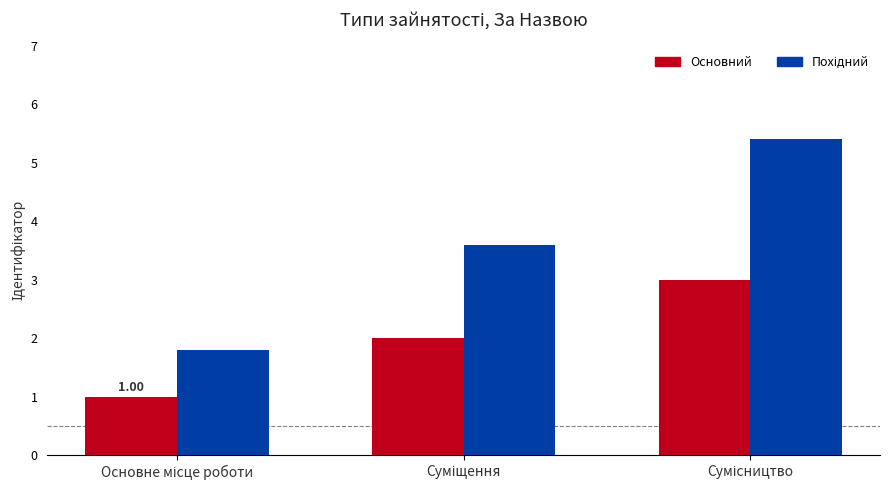

What is the difference between the maximum and minimum values in the Основний series?

2.0